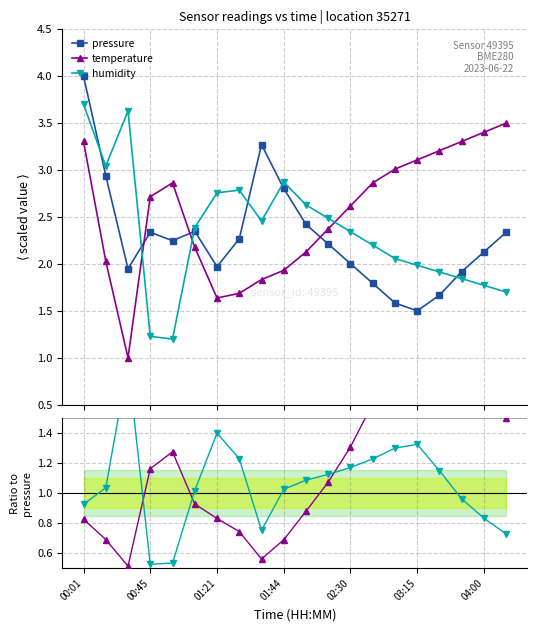

What is the approximate value of humidity at 16?

1.9